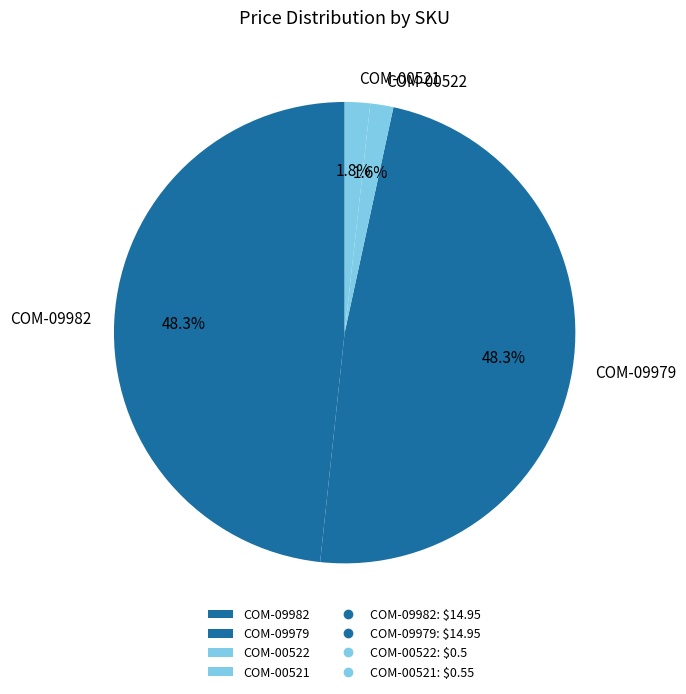

Between COM-09982 and COM-00522, which is larger?

COM-09982